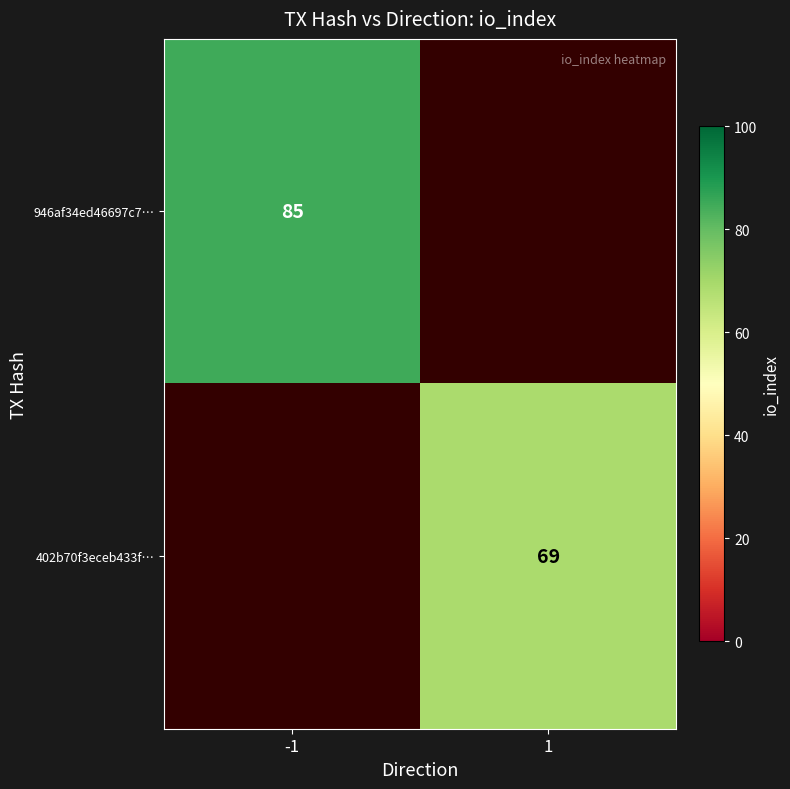

Is the value of 946af34ed46697c7… at -1 greater than the value of 402b70f3eceb433f… at 1?

Yes